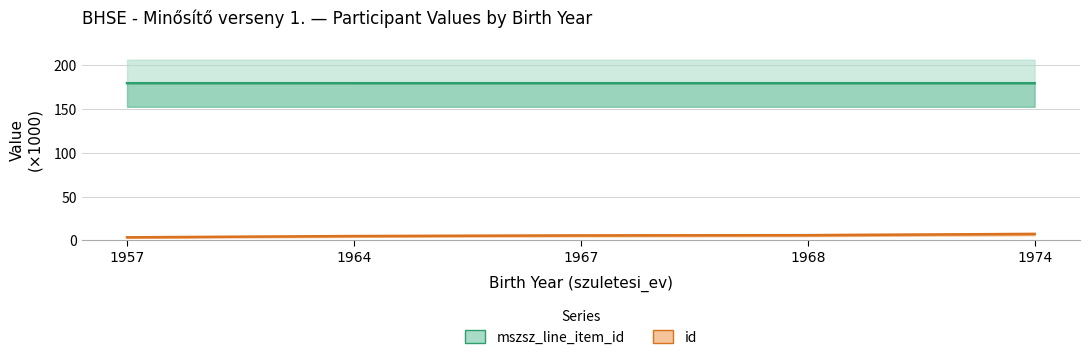

The id series shows 10.2 at 1974. True or false?

False